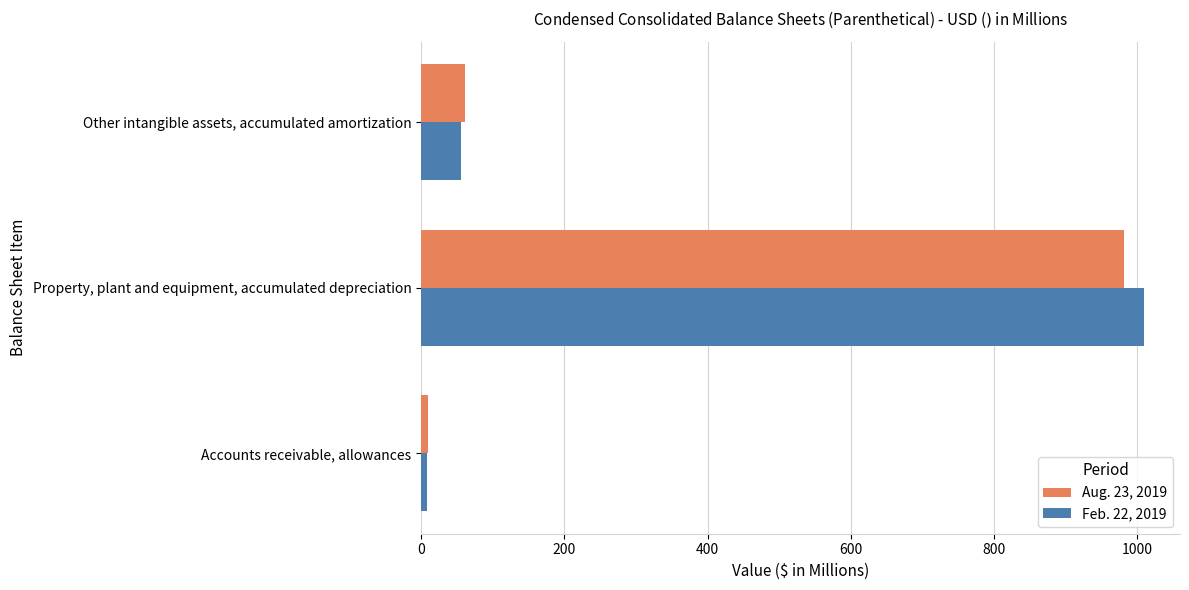

Rank the series at Property, plant and equipment, accumulated depreciation from highest to lowest value.

Feb. 22, 2019, Aug. 23, 2019